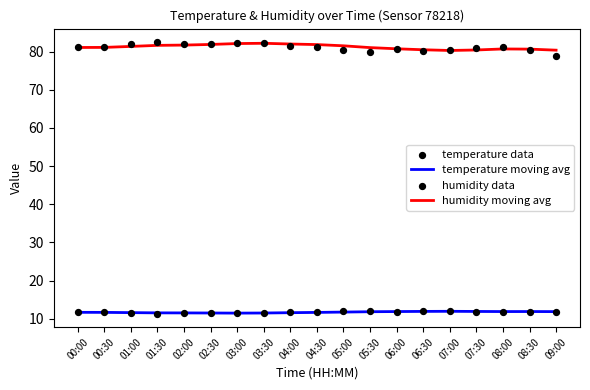

Which series has the largest Y range (max minus min)?

humidity data